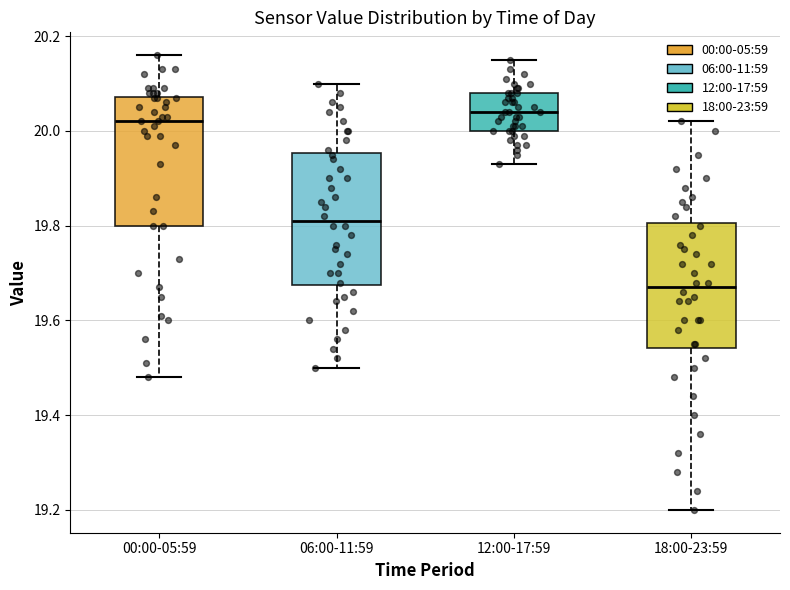

Where does the lower whisker of the box for 12:00-17:59 end on the y-axis? The values are not printed on the chart, so give them approximately, as read against the axis.

19.94